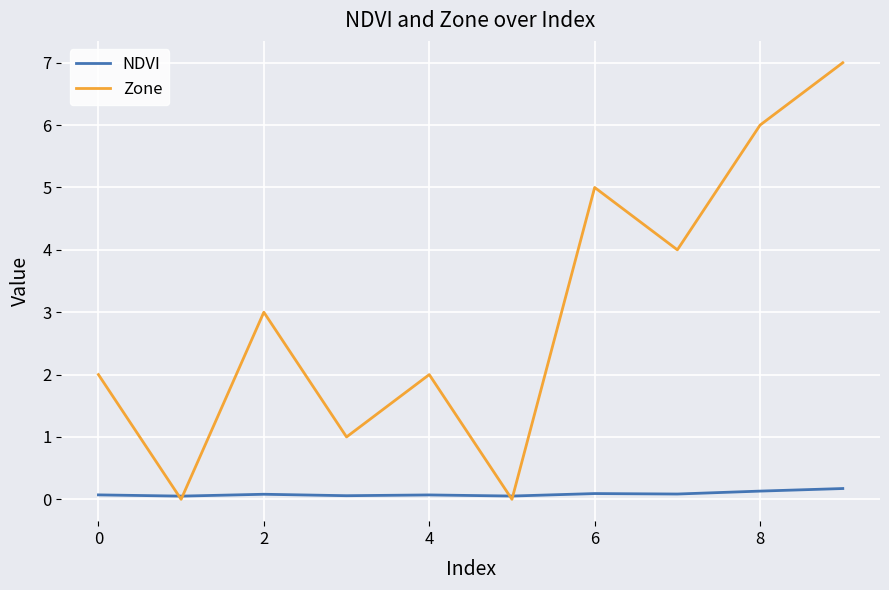

Rank the series by their average value, from highest to lowest.

Zone, NDVI